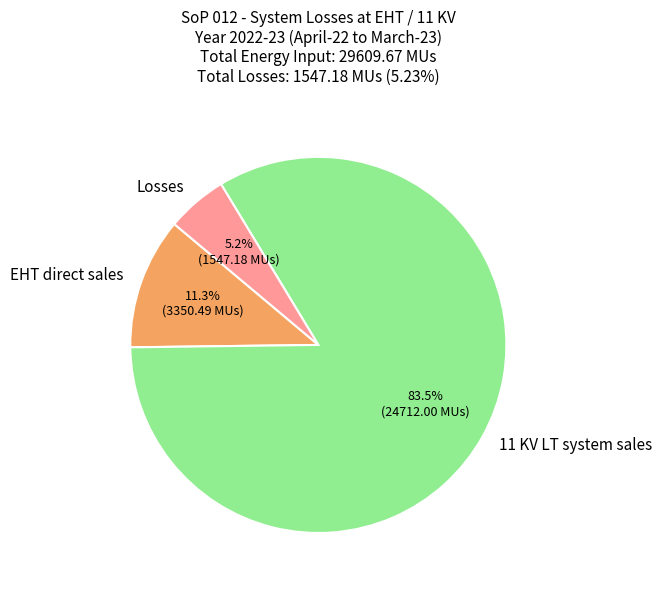

Approximately how many times larger is the value at 11 KV LT system sales compared to EHT direct sales?

7.4